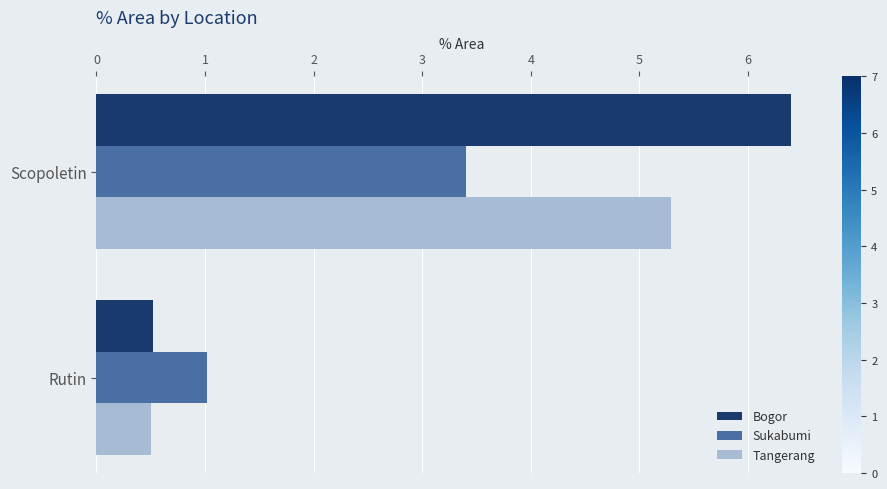

Rank the categories by Sukabumi value from highest to lowest.

Scopoletin, Rutin